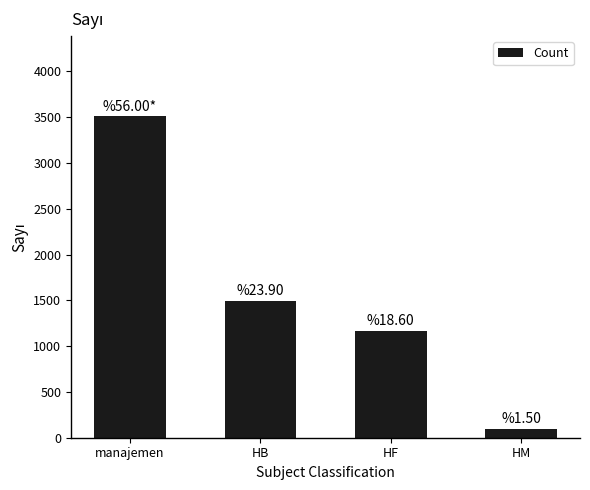

How many bars are there in total?

4